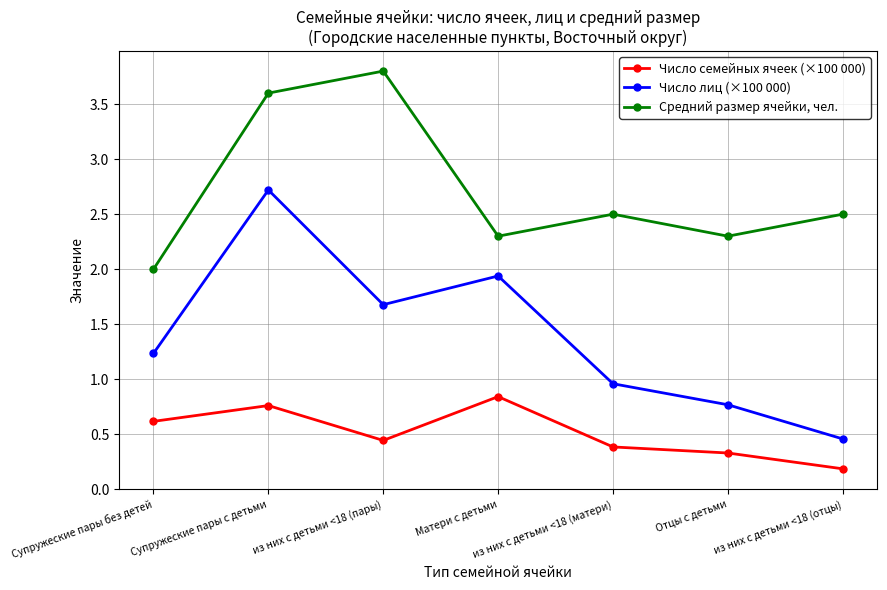

At which category is the sum across all series the highest?

Супружеские пары с детьми